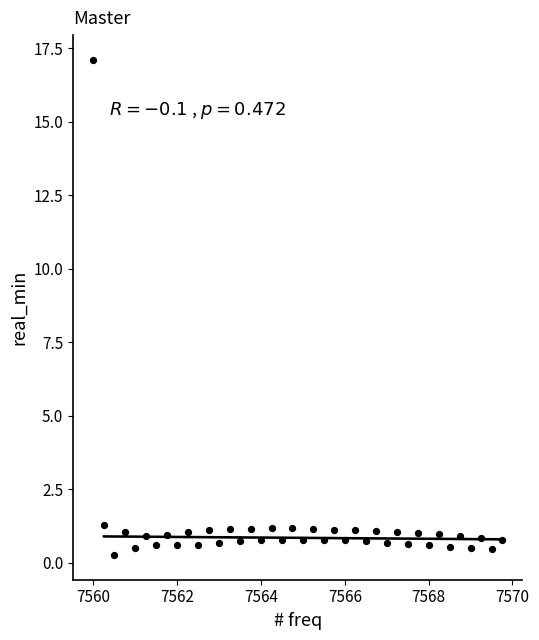

What is the range of Y values (max minus min)?

16.8